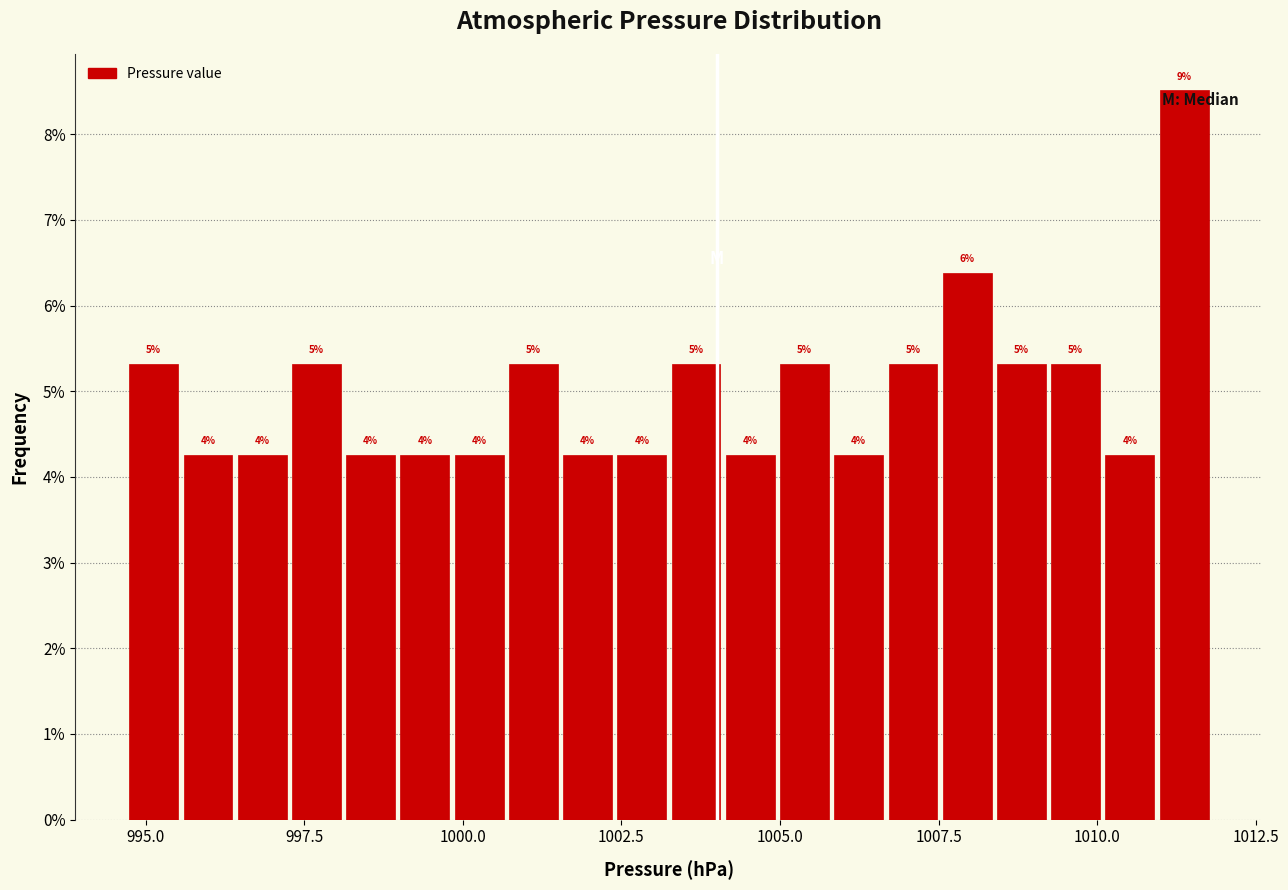

Read against the x-axis, roughly where is the centre of the tallest bar?

1011.5